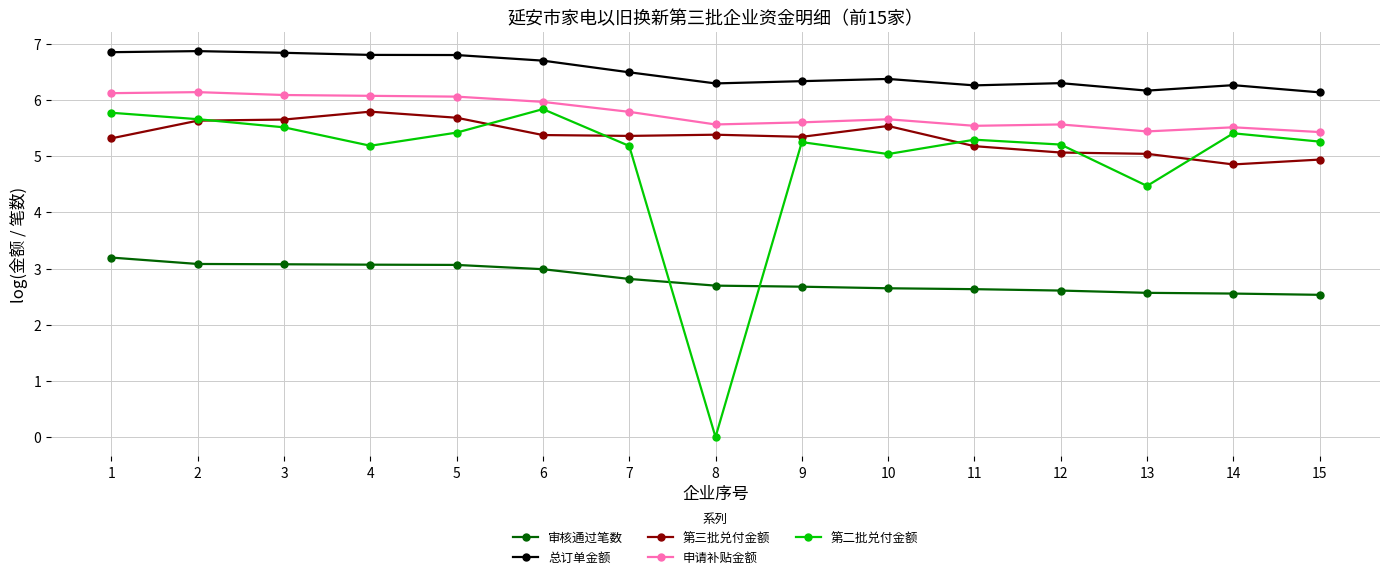

True or false: 审核通过笔数 and 第二批兑付金额 intersect in this chart.

True